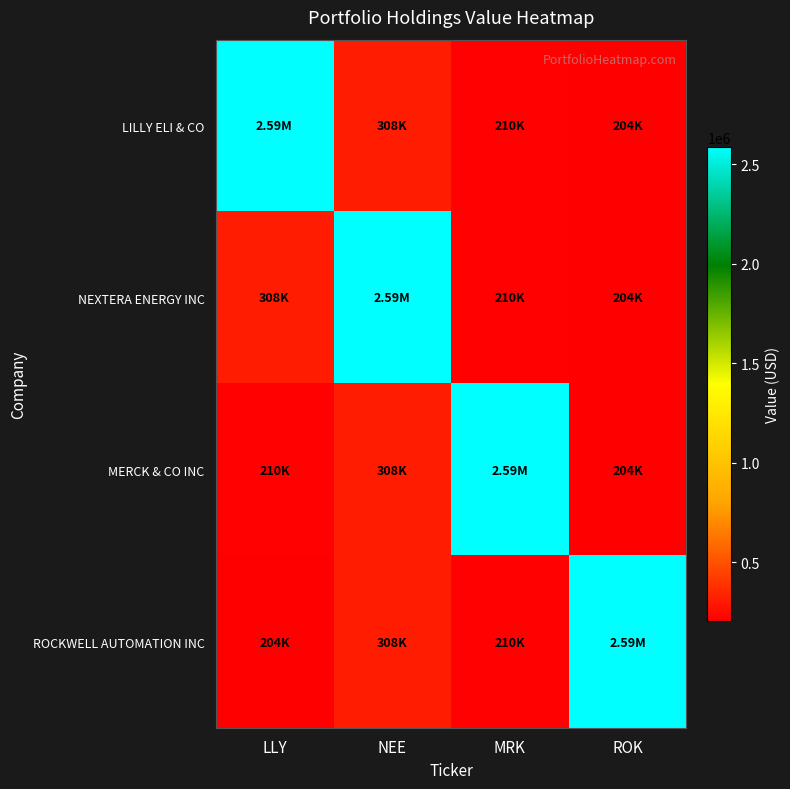

What is the spread (max minus min) of values at ROK?

2382000